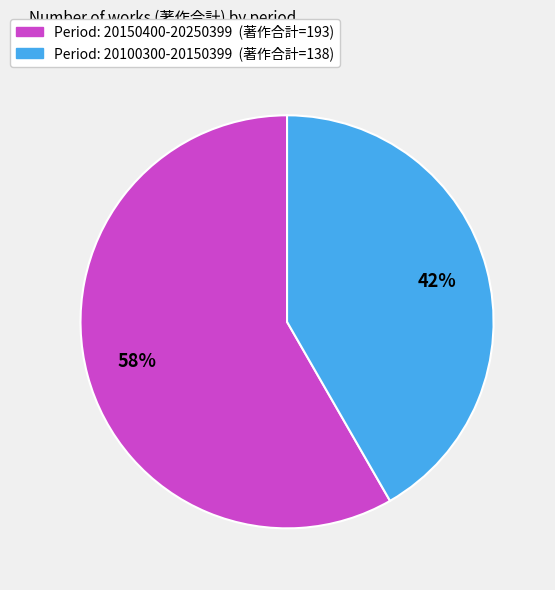

Does any single category account for the majority?

Yes